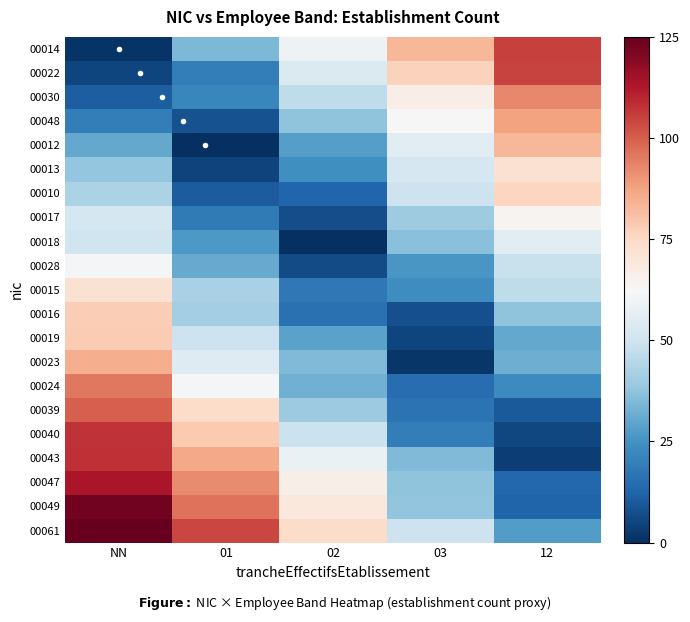

Reading left to right, what are all the values shown in this chart?

00014: NN=1.3	01=34.2	02=59.5	03=83.4	12=105.1
00022: NN=5.2	01=19.2	02=53.5	03=77.1	12=104.8
00030: NN=11.2	01=21.8	02=46.8	03=66.5	12=92.7
00048: NN=19.3	01=8.1	02=37.1	03=62.6	12=87.6
00012: NN=30.3	01=0.0	02=28.2	03=55.6	12=83.1
00013: NN=38.6	01=4.5	02=24.4	03=51.8	12=72.3
00010: NN=42.9	01=10.5	02=13.1	03=49.4	12=76.1
00017: NN=51.5	01=18.3	02=7.1	03=40.1	12=64.0
00018: NN=50.2	01=26.7	02=0.1	03=36.3	12=55.7
00028: NN=61.4	01=31.0	02=6.7	03=26.0	12=48.5
00015: NN=72.2	01=42.4	02=17.7	03=23.5	12=46.8
00016: NN=78.0	01=41.1	02=15.8	03=7.8	12=37.4
00019: NN=78.4	01=49.5	02=29.1	03=4.9	12=30.6
00023: NN=85.3	01=54.3	02=35.1	03=1.7	12=32.1
00024: NN=95.3	01=61.3	02=32.6	03=15.1	12=22.7
00039: NN=100.0	01=74.0	02=39.7	03=16.3	12=9.8
00040: NN=107.8	01=78.6	02=48.9	03=19.4	12=5.7
00043: NN=108.2	01=86.1	02=58.6	03=34.8	12=3.7
00047: NN=113.3	01=92.3	02=66.3	03=37.5	12=13.3
00049: NN=122.7	01=96.5	02=68.9	03=37.9	12=12.3
00061: NN=125.0	01=104.0	02=74.0	03=49.6	12=27.4